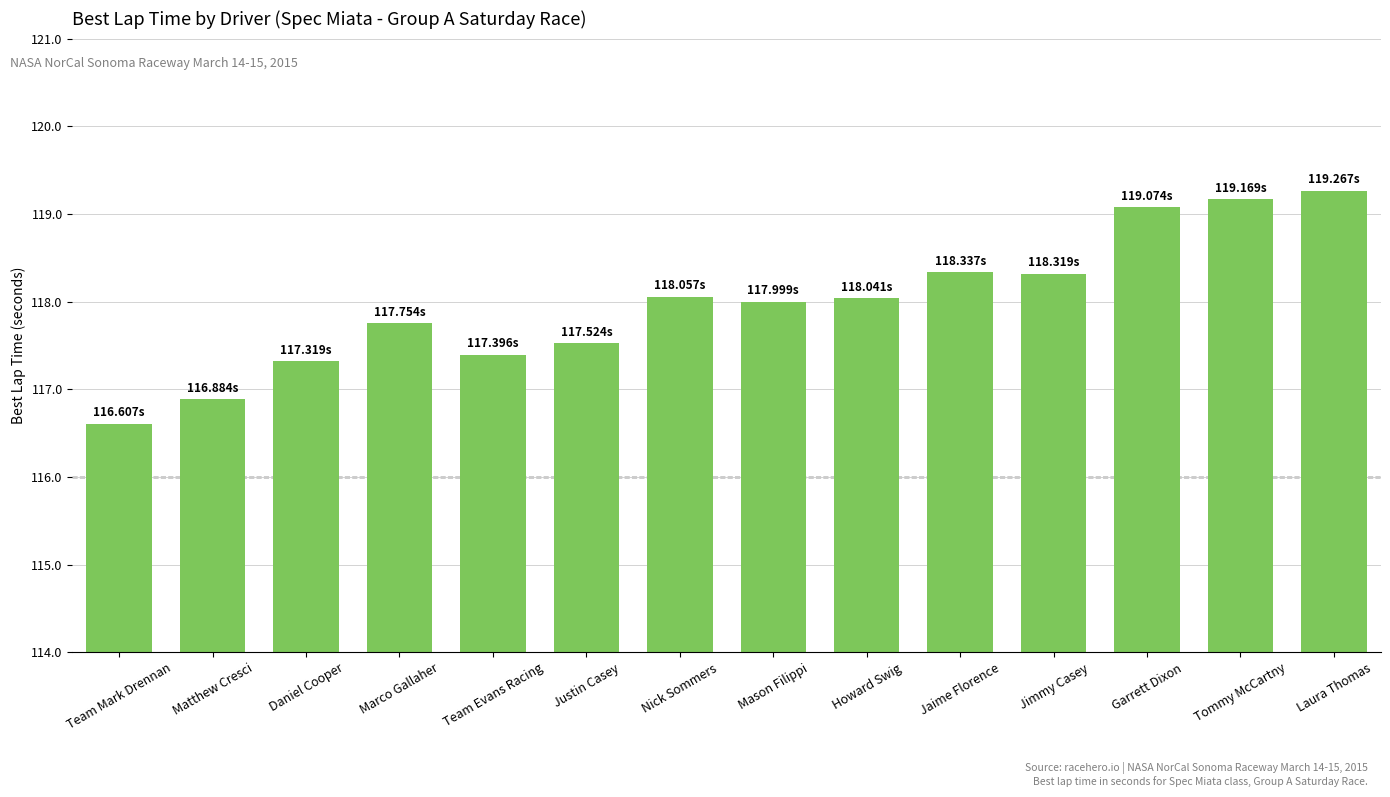

What is the sum of all values?

1651.7